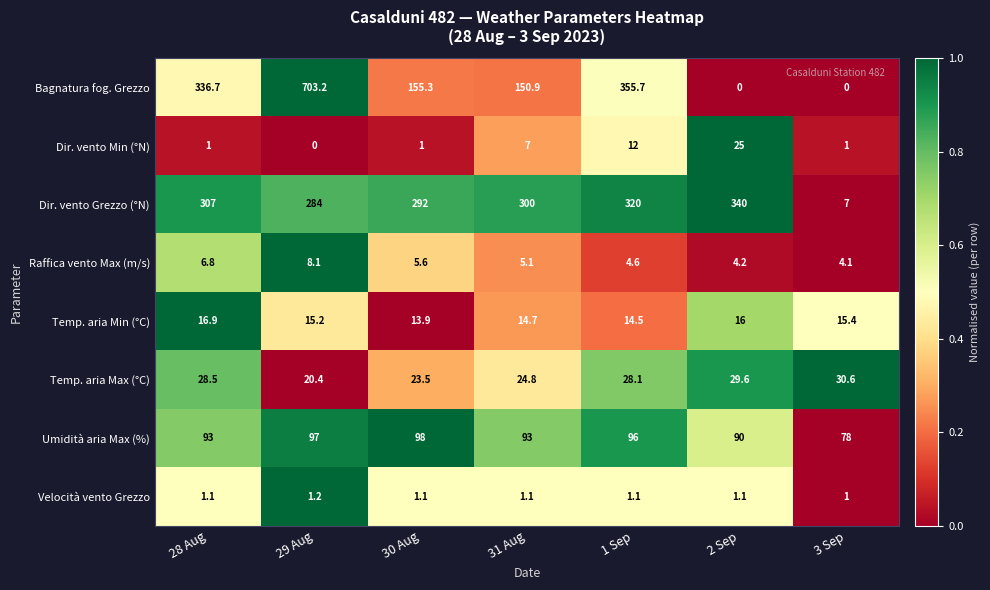

What is the difference between the highest and lowest values at 30 Aug?

291.0